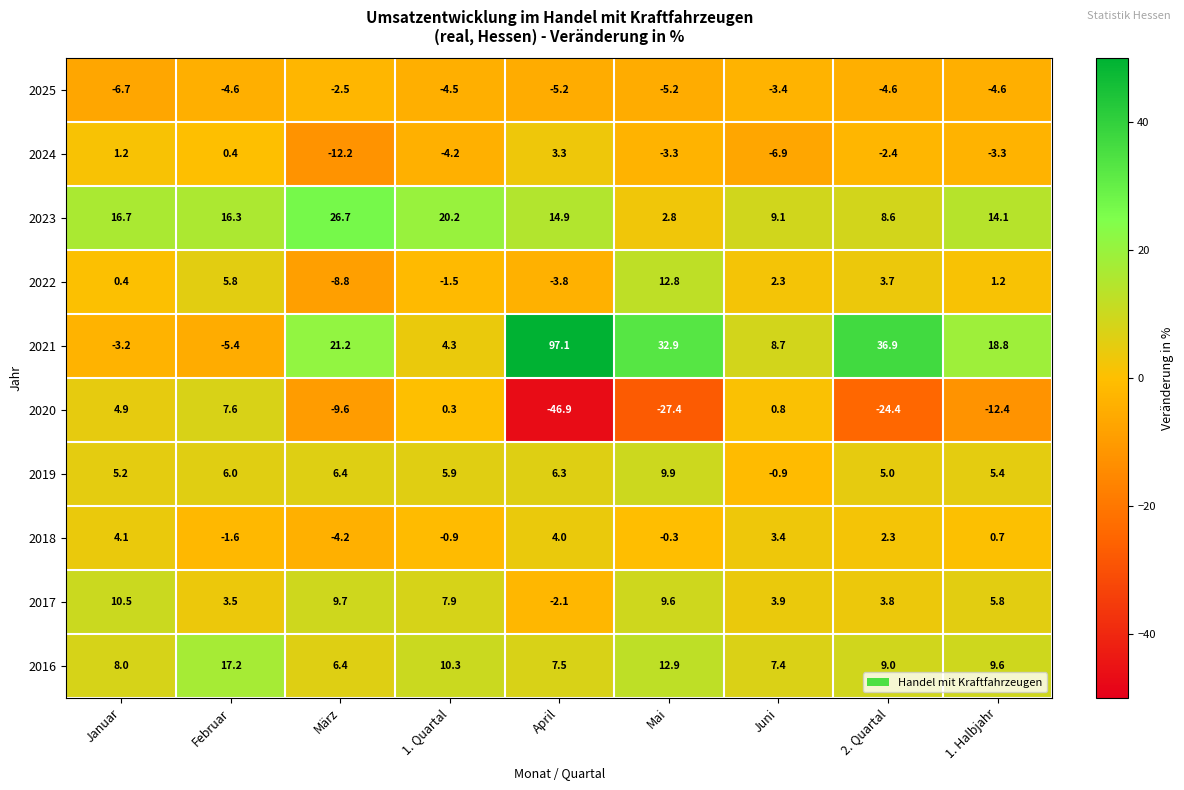

List the labels in order of 2017 value, smallest first.

April, Februar, 2. Quartal, Juni, 1. Halbjahr, 1. Quartal, Mai, März, Januar